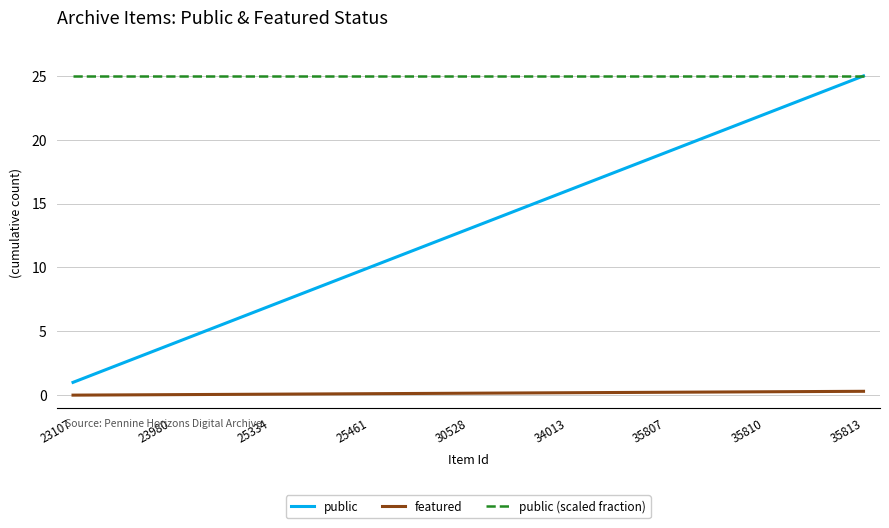

Which series has the largest total across all categories?

public (scaled fraction)